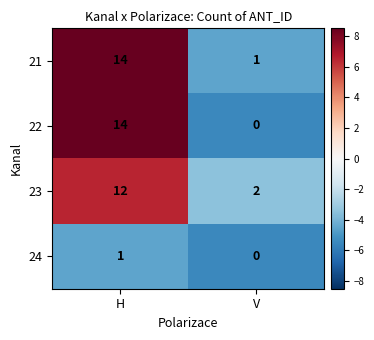

What is the average value of the 23 series?

7